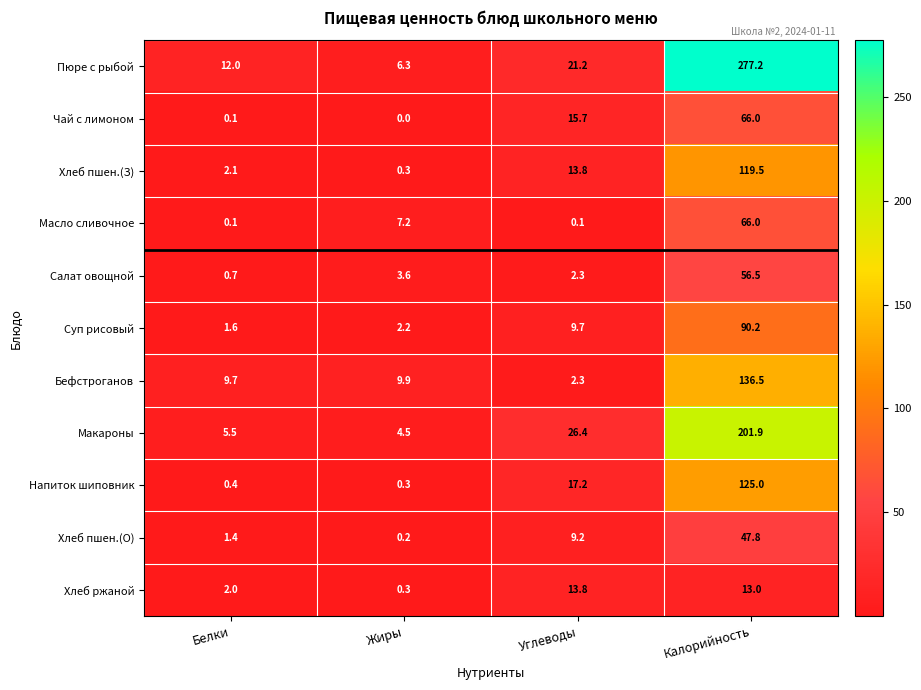

What is the difference between the highest and lowest values at Жиры?

9.9